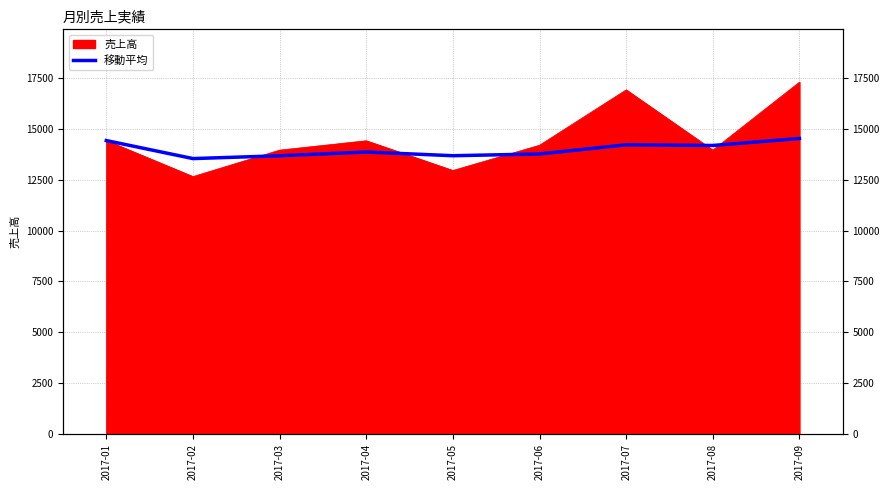

Is it true that the value at 2017-05 is 8877.8?

False